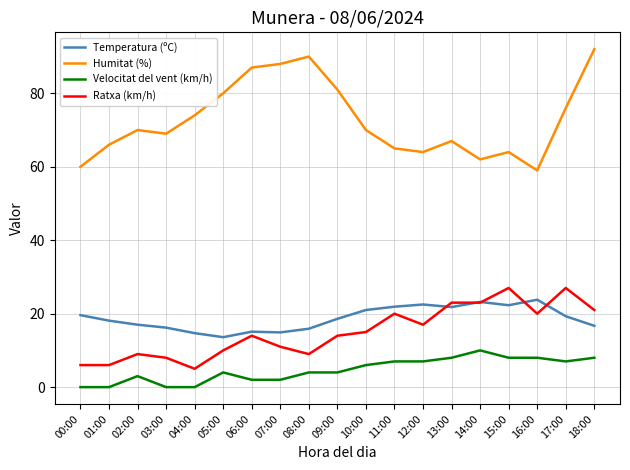

The value of Temperatura (ºC) at 05:00 is 8.1. True or false?

False